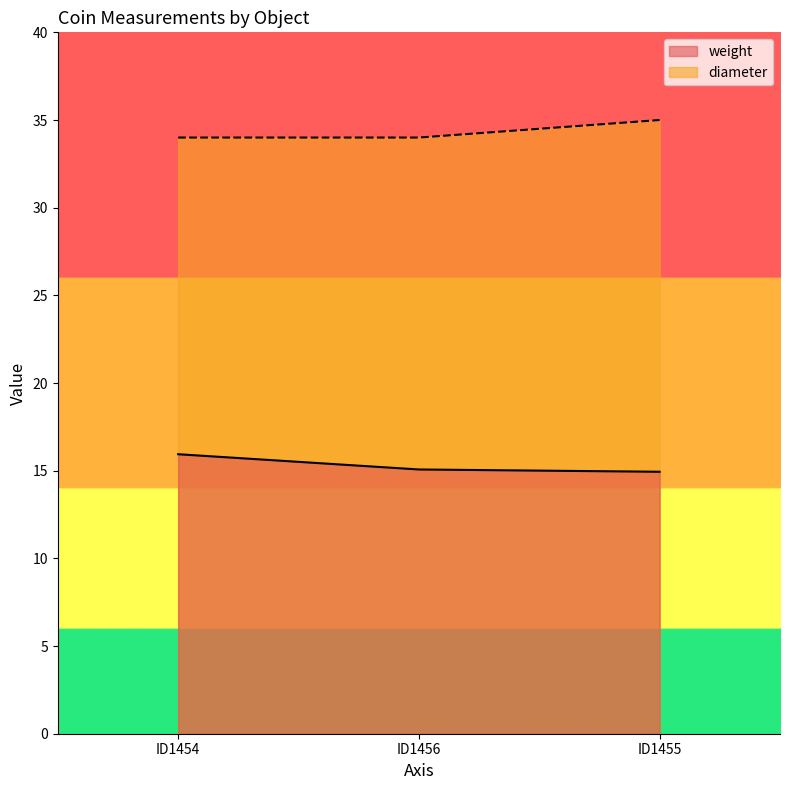

What is the spread (max minus min) of values at ID1455?

20.1